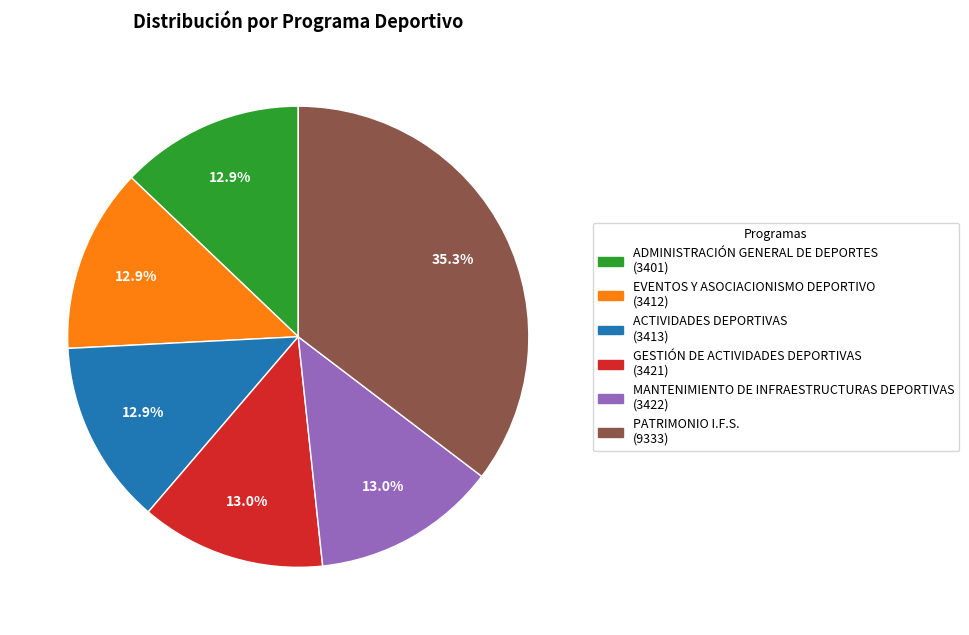

To the nearest percent, what is the combined percentage of MANTENIMIENTO DE INFRAESTRUCTURAS DEPORTIVAS and ADMINISTRACIÓN GENERAL DE DEPORTES?

26%